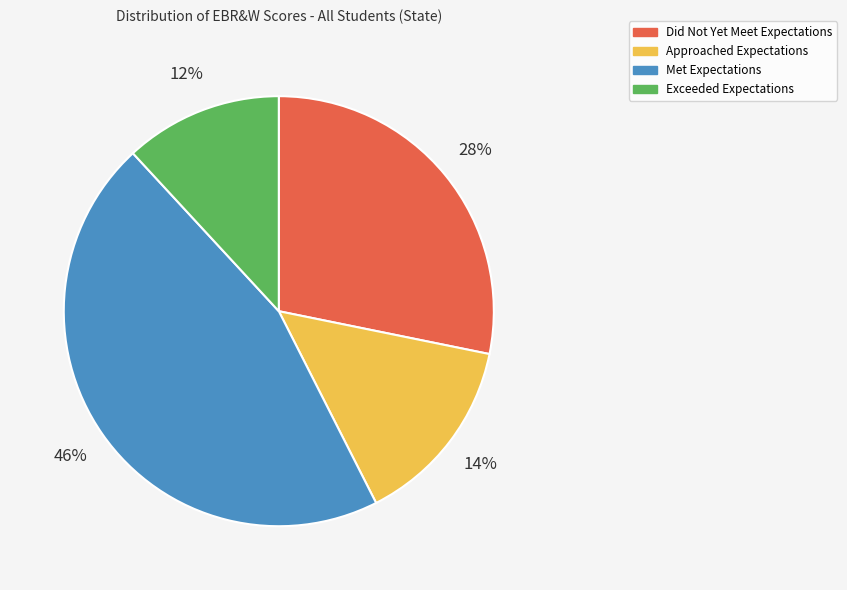

Which category has the smallest portion of the pie?

Exceeded Expectations